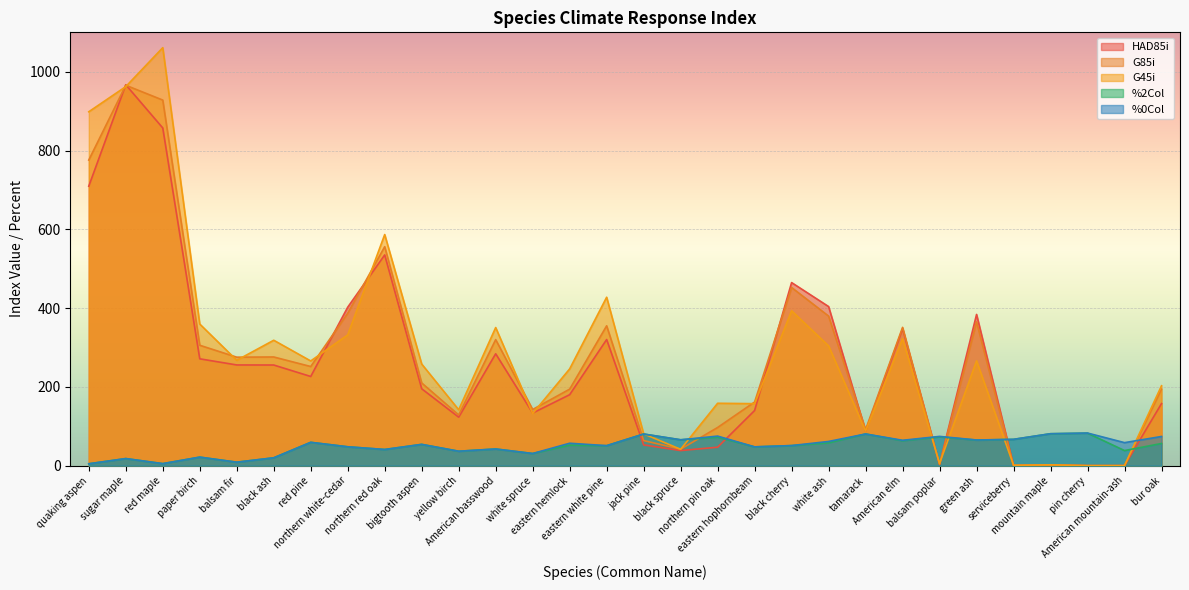

What is the total value across all series at white ash?

1206.8